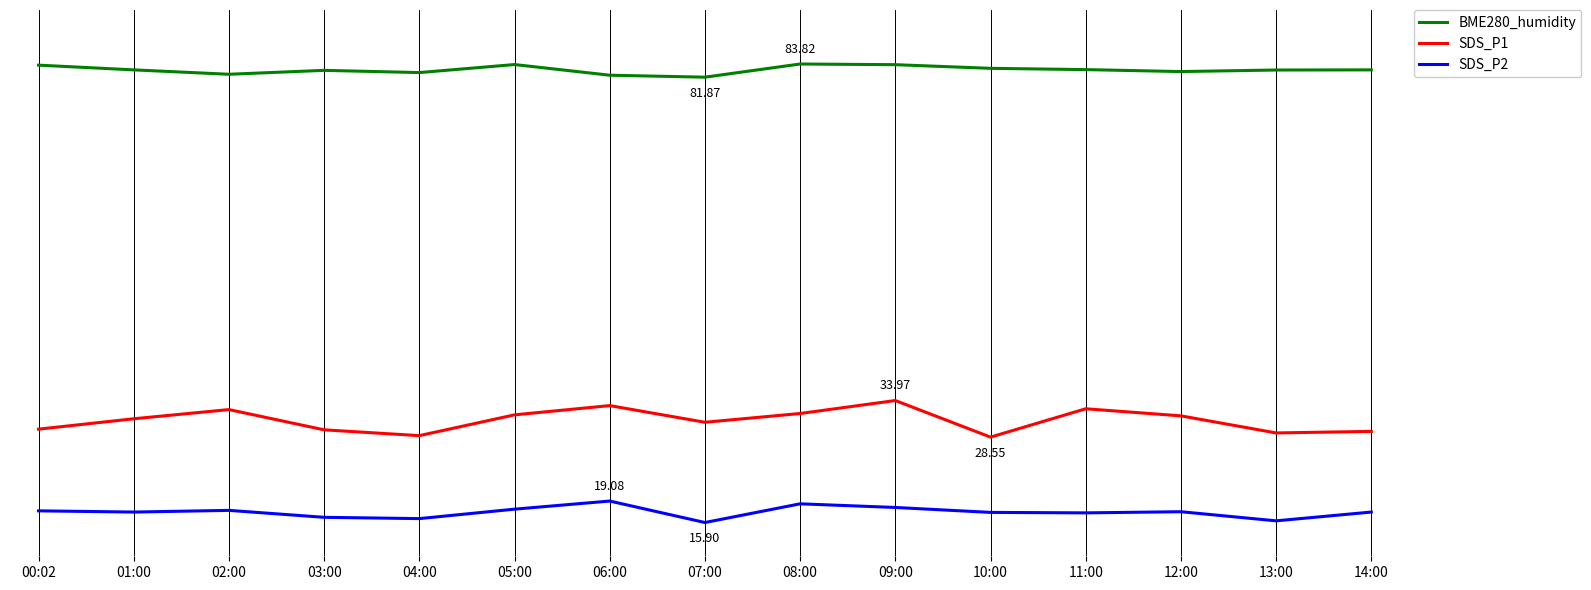

What is the difference between the maximum and minimum values in the SDS_P1 series?

5.4